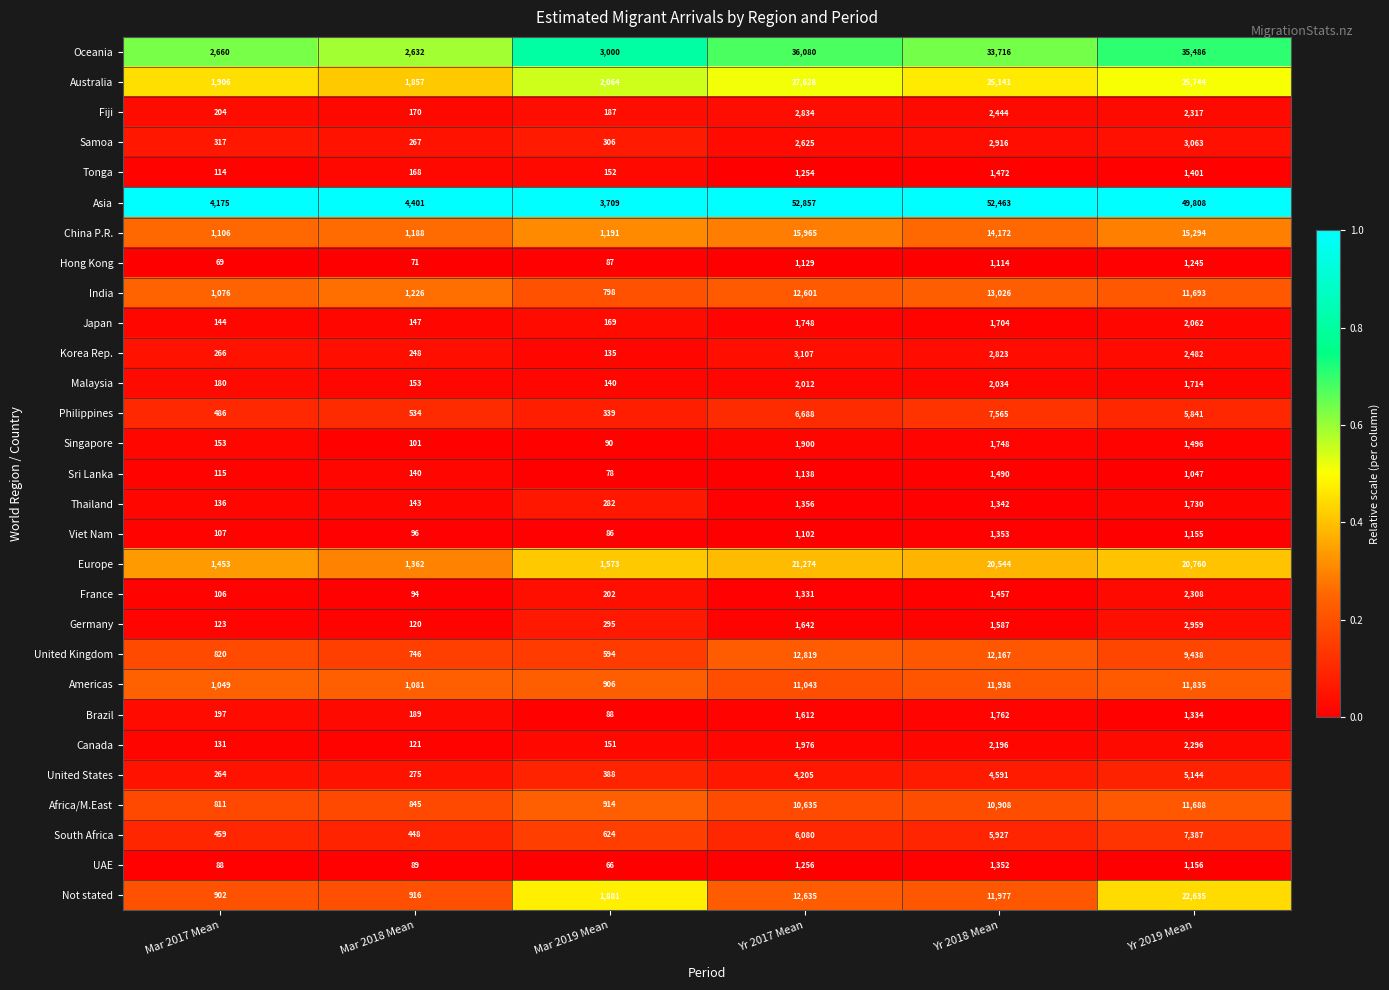

Rank the series by their maximum value, from highest to lowest.

Asia, Oceania, Australia, Not stated, Europe, China P.R., India, United Kingdom, Americas, Africa/M.East, Philippines, South Africa, United States, Korea Rep., Samoa, Germany, Fiji, France, Canada, Japan, Malaysia, Singapore, Brazil, Thailand, Sri Lanka, Tonga, Viet Nam, UAE, Hong Kong